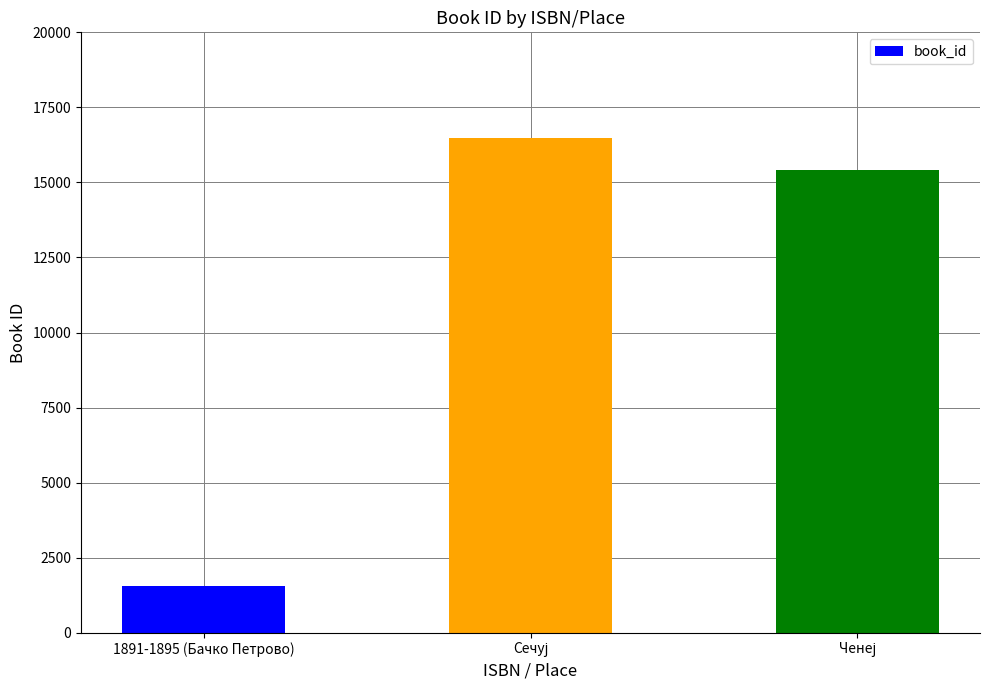

Reading left to right, what are all the values shown in this chart?

1547	16475	15429